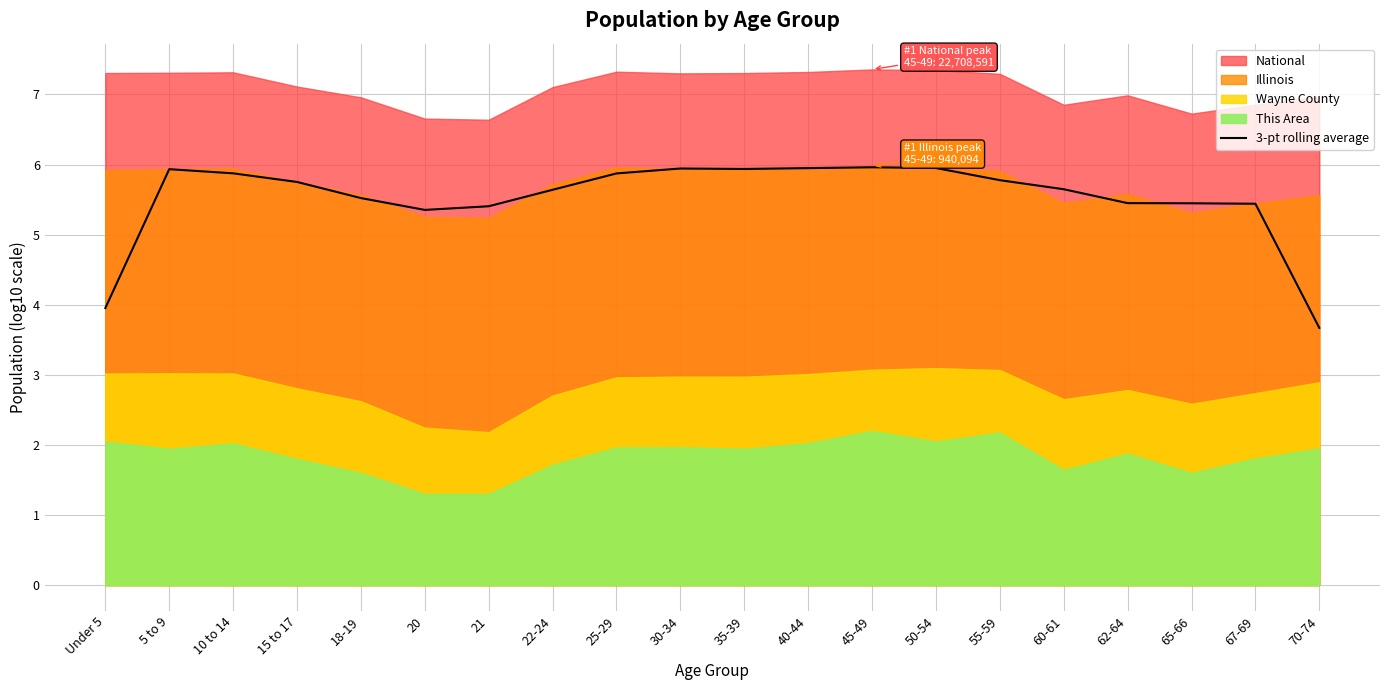

How many values exceed 5?

18